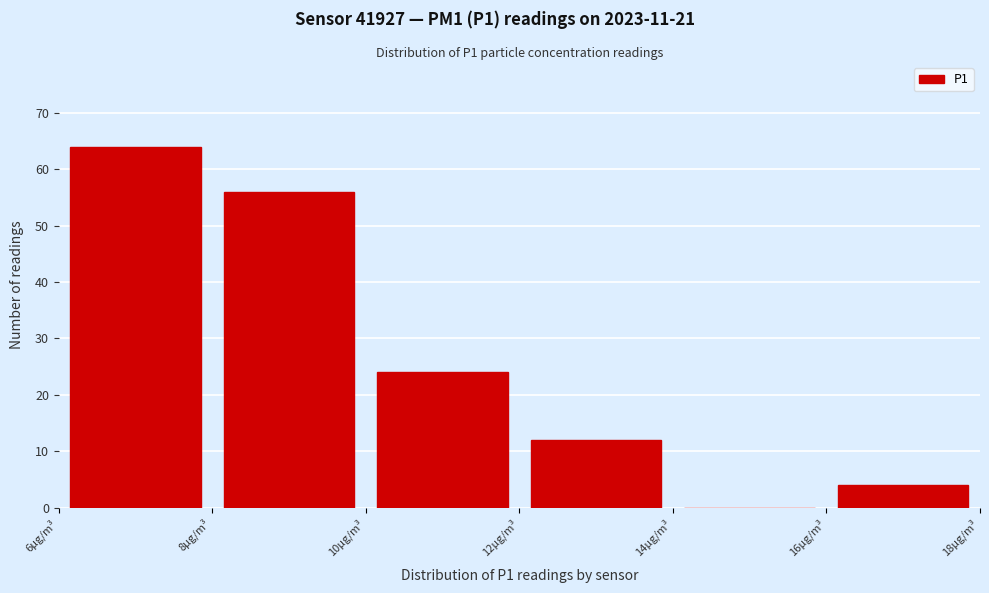

Which range on the x-axis has the tallest bar?

6 to 8